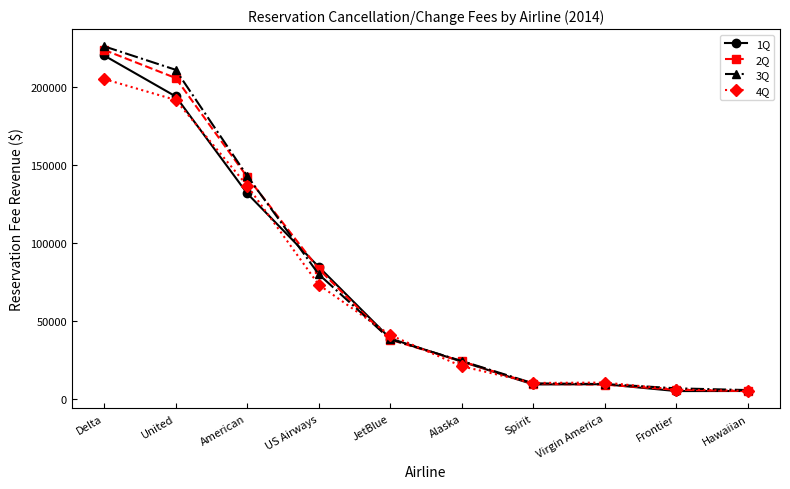

What is the lowest value of the 4Q series?

4969